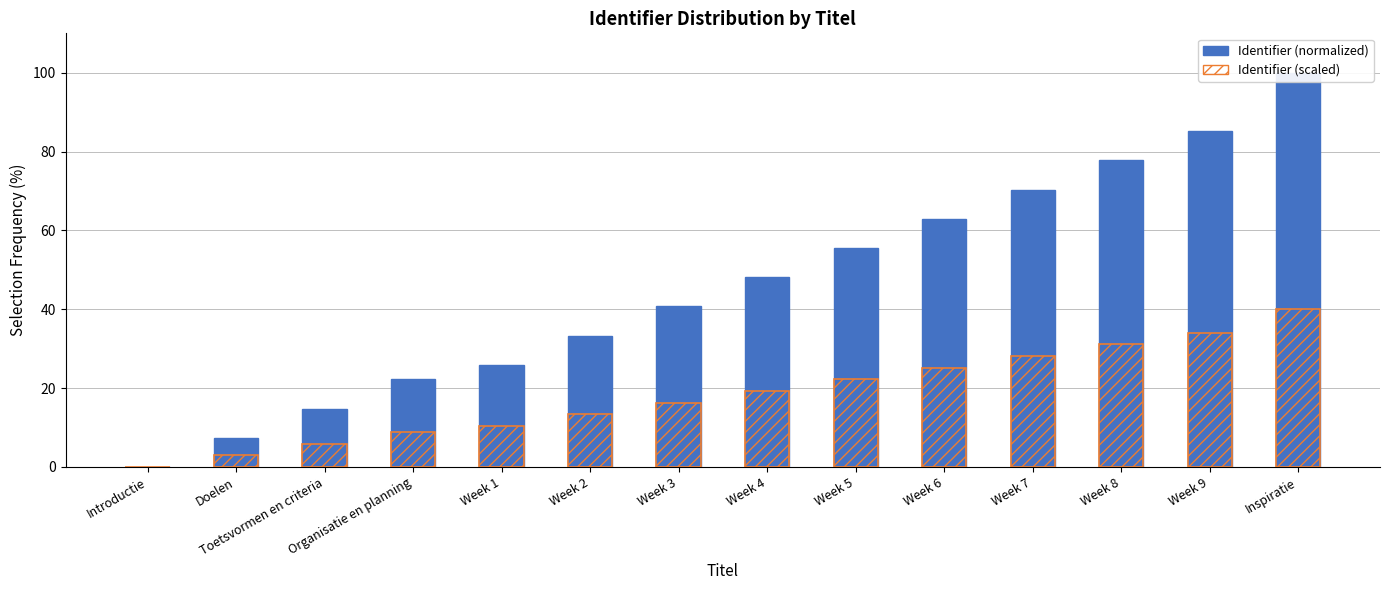

Which category has the highest value in the Identifier (scaled) series?

Inspiratie